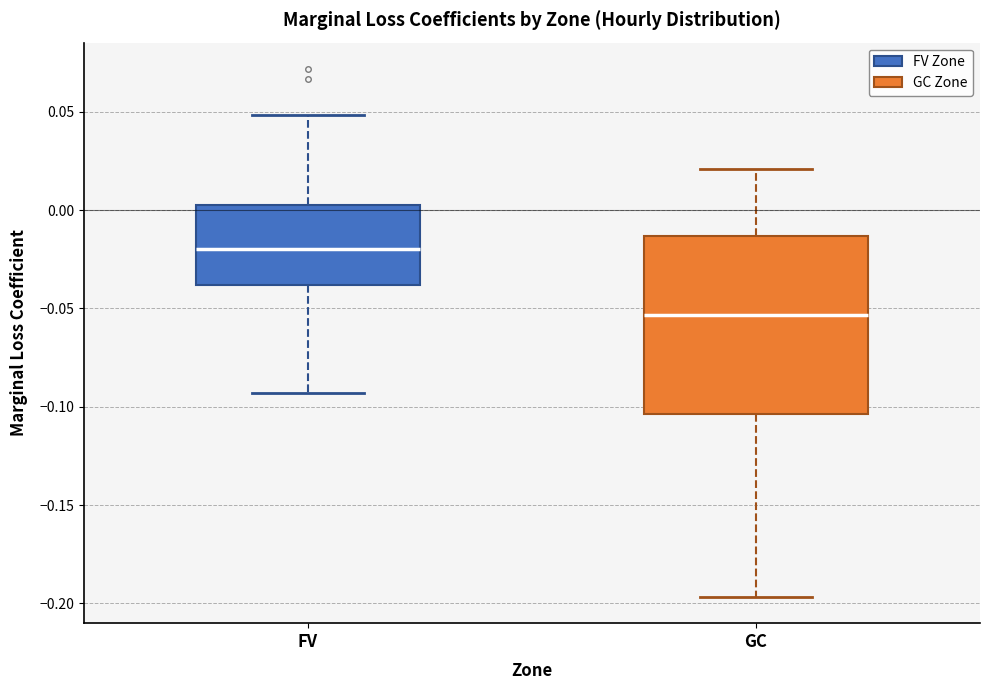

Which box has the lowest median line?

GC